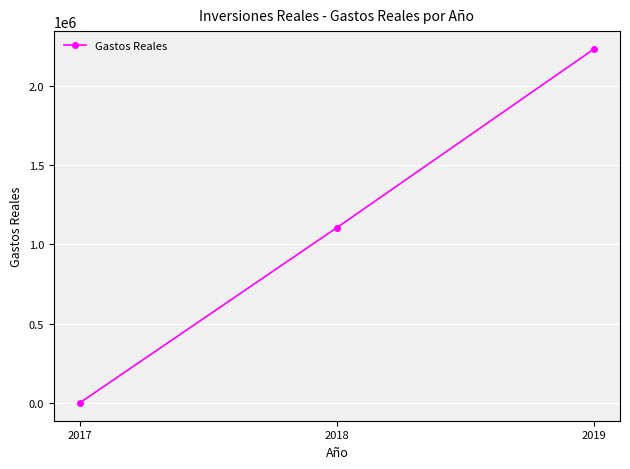

What is the sum of the values at 2018 and 2019?

3337561.3